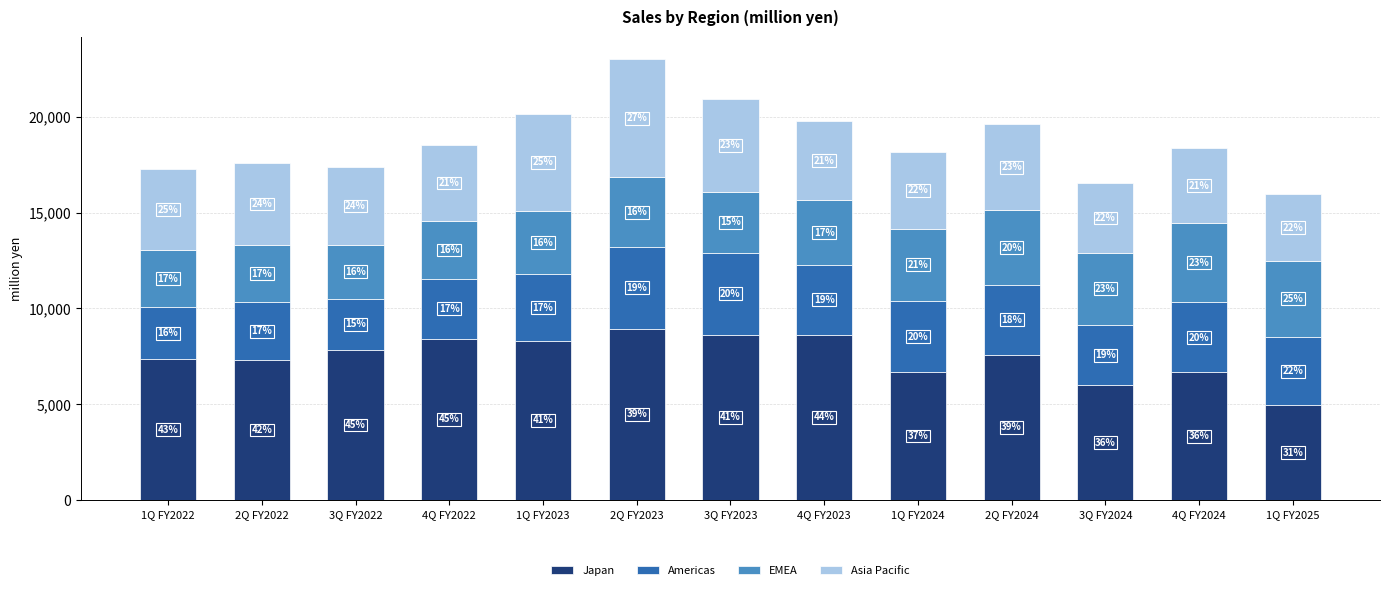

What are all the series names shown in the legend?

Japan, Americas, EMEA, Asia Pacific